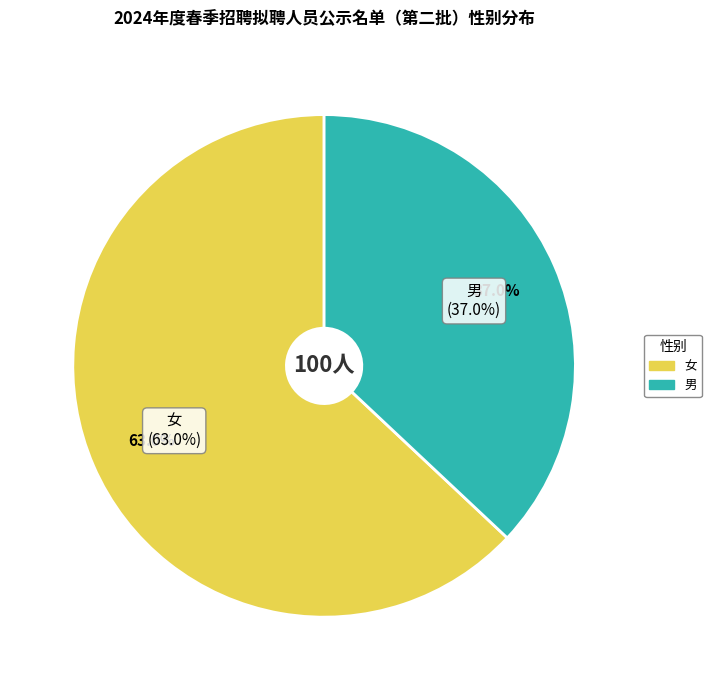

Is it true that 女 is 76% of the pie?

False